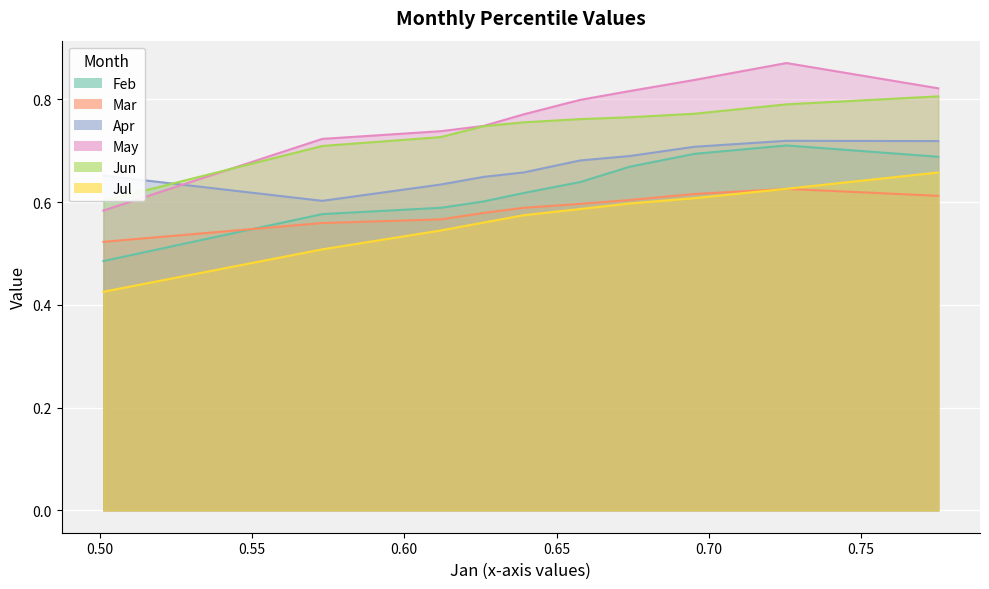

What is the difference between the second highest and second lowest values in the Mar series?

0.1